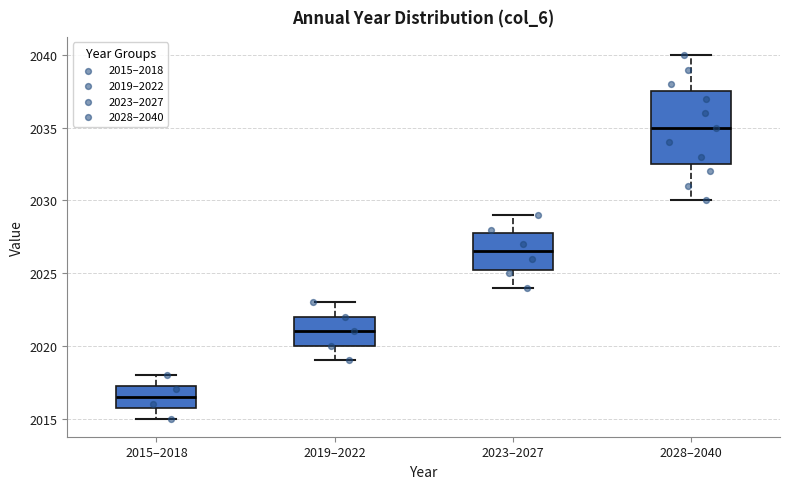

Reading left to right, read every box against the y-axis: the position of its median line, the range the box covers, and the ends of its whiskers. The values are not printed on the chart, so give them approximately, as read against the axis.

2015–2018: median 2016.5, box 2016.0 to 2017.5, whiskers 2015.0 to 2018.0
2019–2022: median 2021.0, box 2020.0 to 2022.0, whiskers 2019.0 to 2023.0
2023–2027: median 2026.5, box 2025.5 to 2028.0, whiskers 2024.0 to 2029.0
2028–2040: median 2035.0, box 2032.5 to 2037.5, whiskers 2030.0 to 2040.0